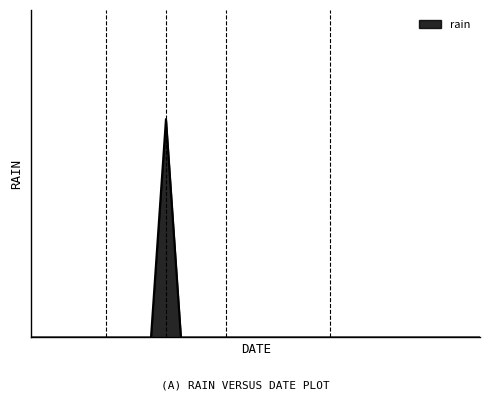

Does the chart have visible grid lines?

No